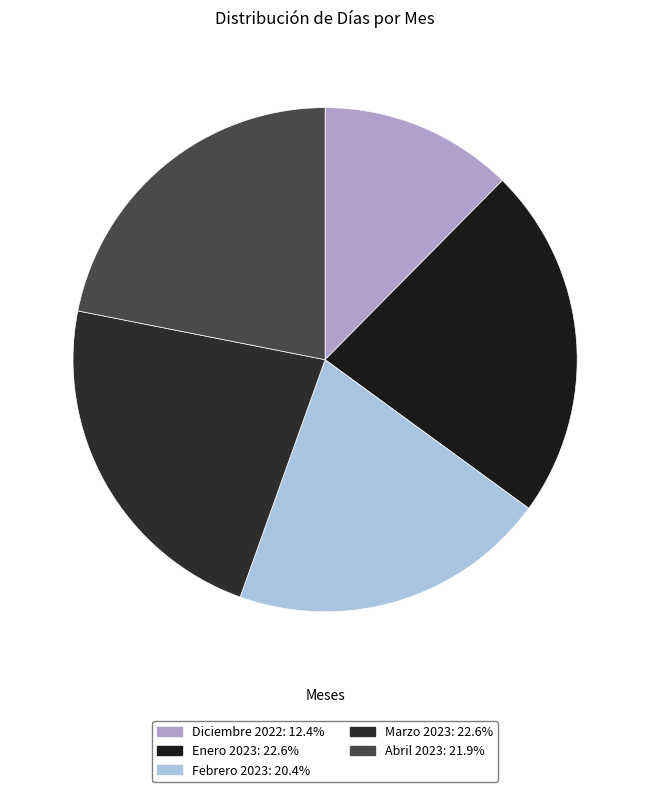

How many slices are in this pie chart?

5